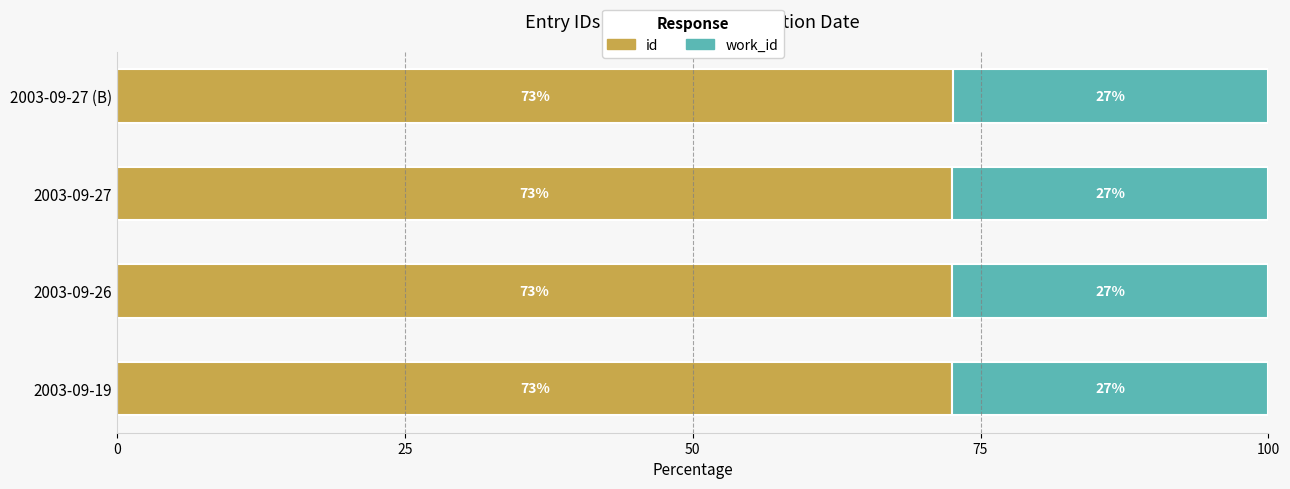

At how many categories does at least one series exceed 40?

4